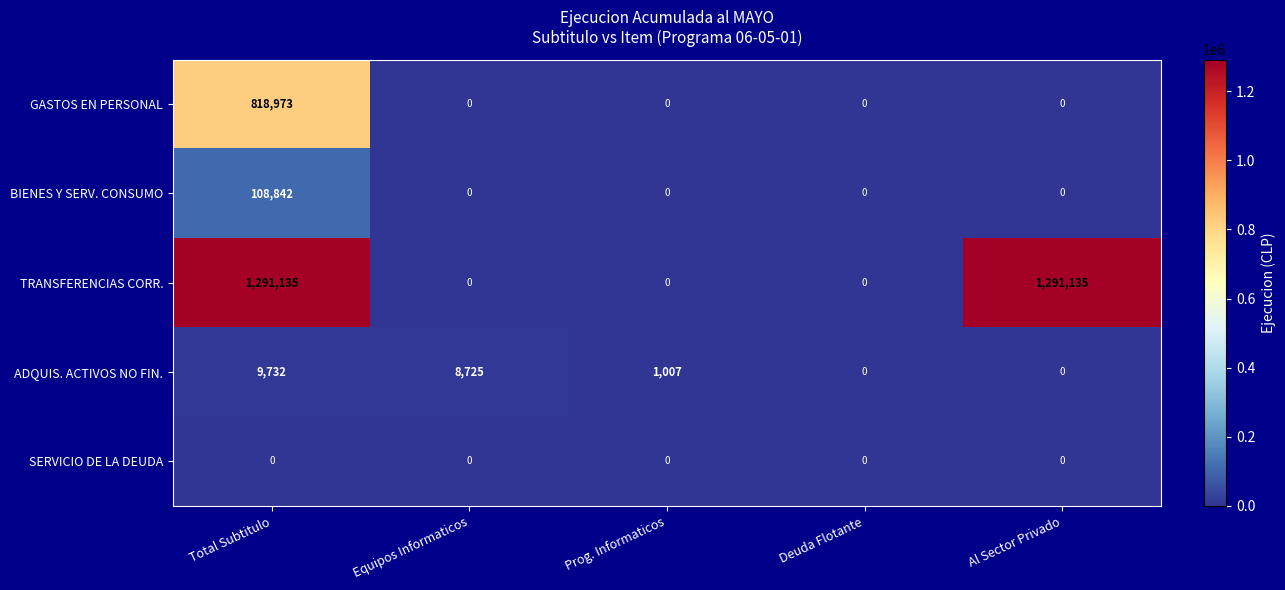

Which category has the highest value in the BIENES Y SERV. CONSUMO series?

Total Subtitulo